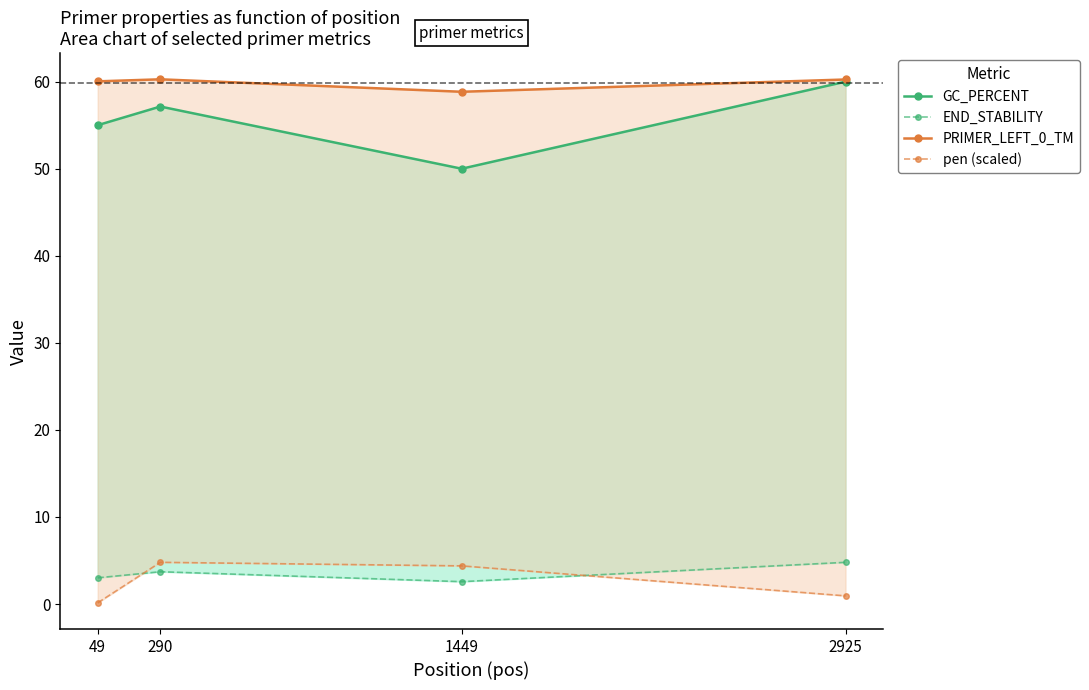

At 49, list the series in order from largest to smallest.

PRIMER_LEFT_0_TM, GC_PERCENT, END_STABILITY, pen (scaled)